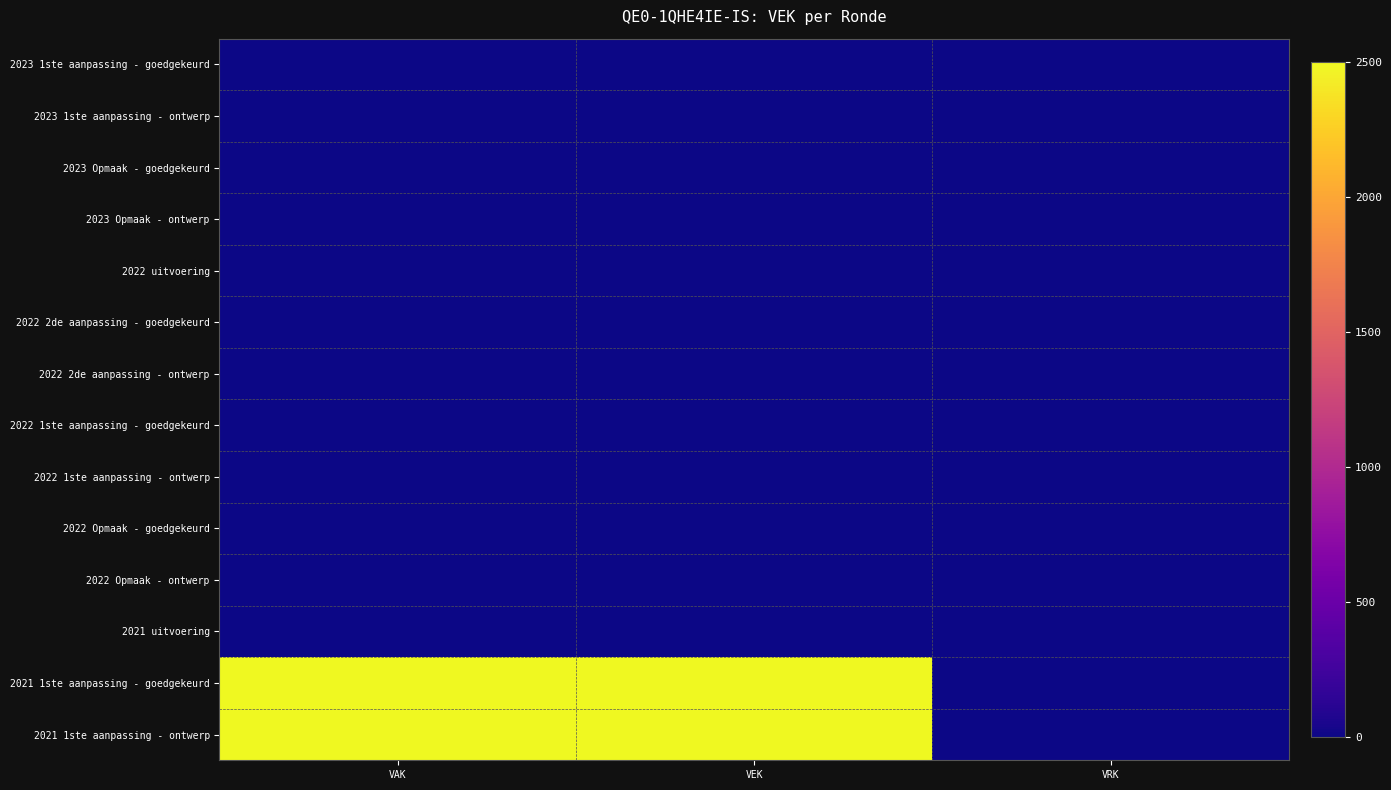

Which category has the highest value across all series?

VAK